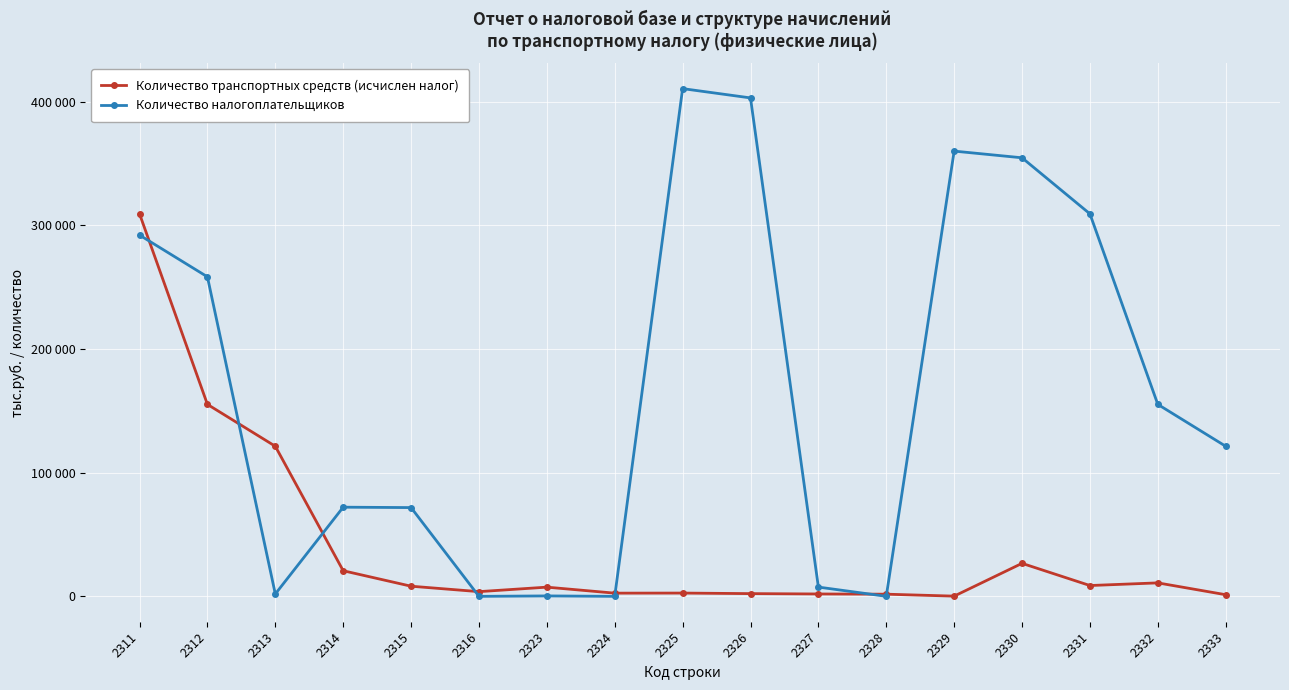

Which series has the widest spread of values?

Количество налогоплательщиков